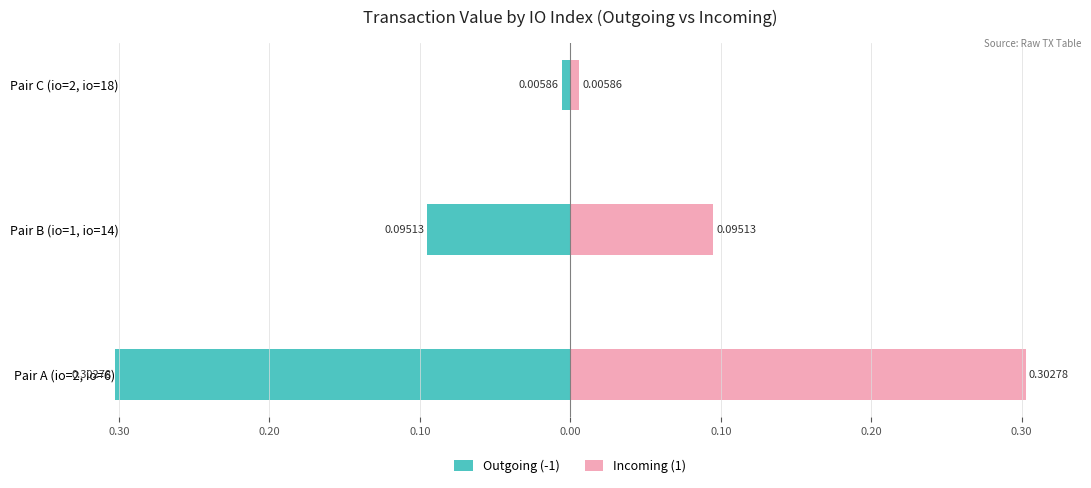

What is the average value of the Incoming (1) series?

0.1